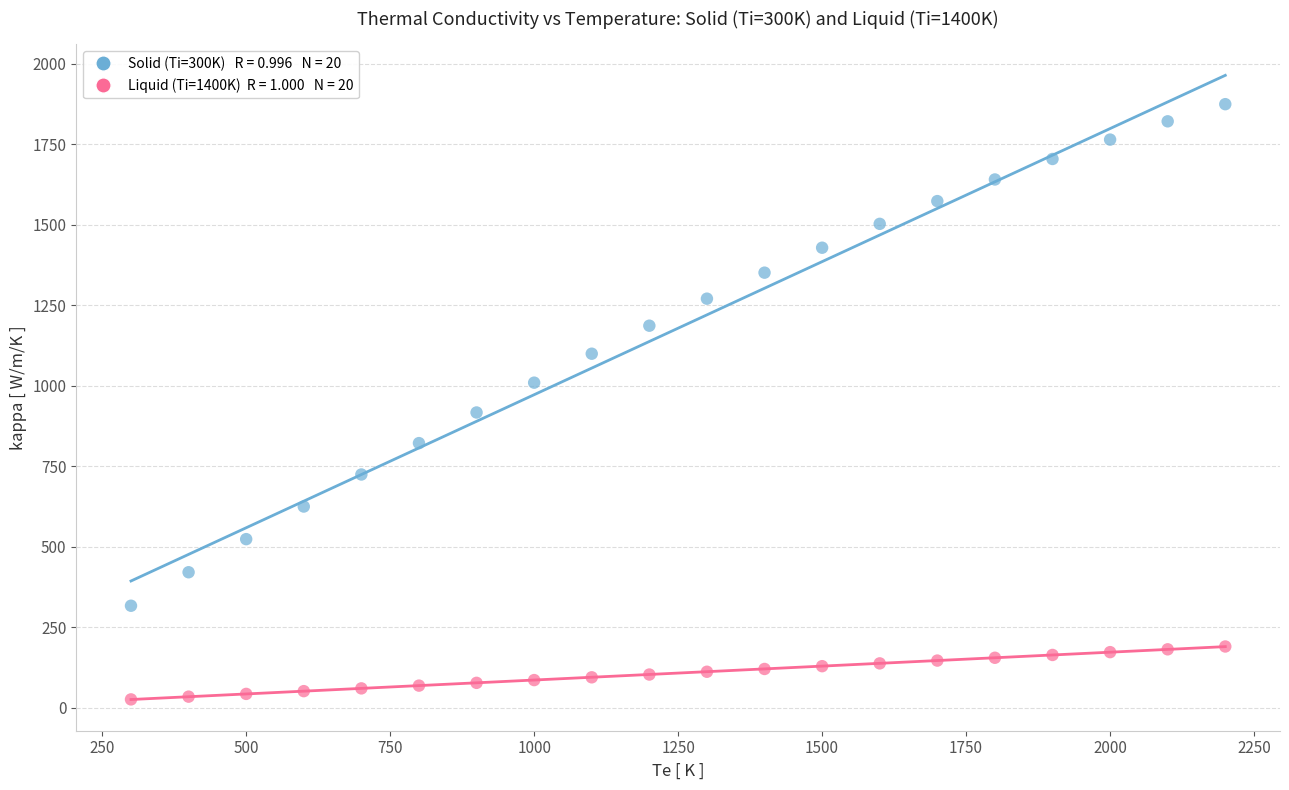

Across all data points, what is the range of Y values (max minus min)?

1848.2